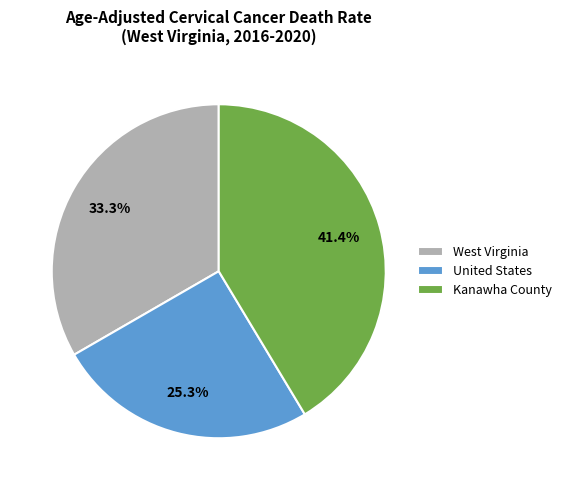

Does any single category account for the majority?

No